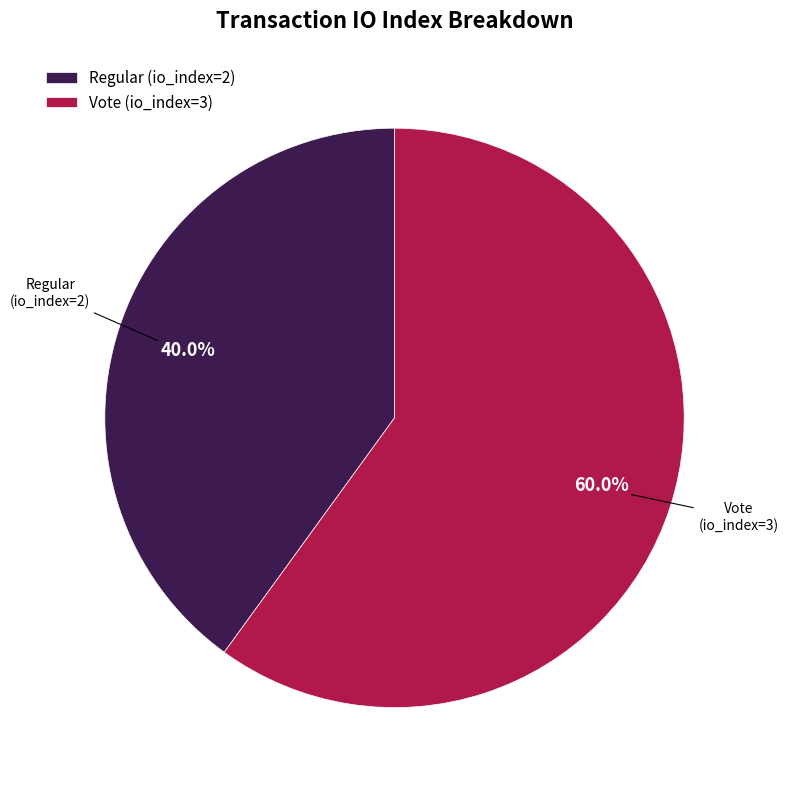

What is the largest slice in the pie chart?

Vote (io_index=3)